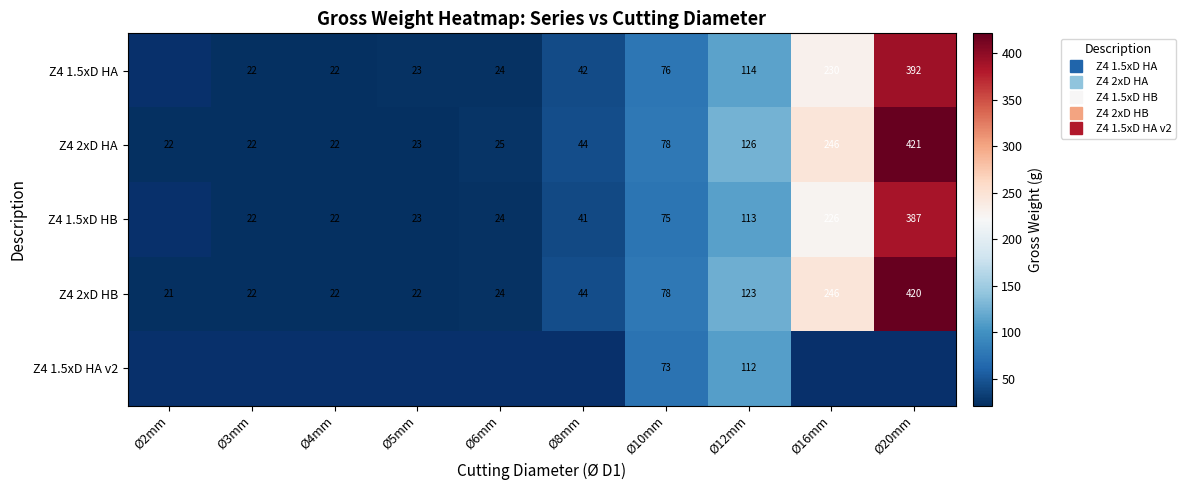

Read the Z4 1.5xD HB value at Ø20mm.

386.7